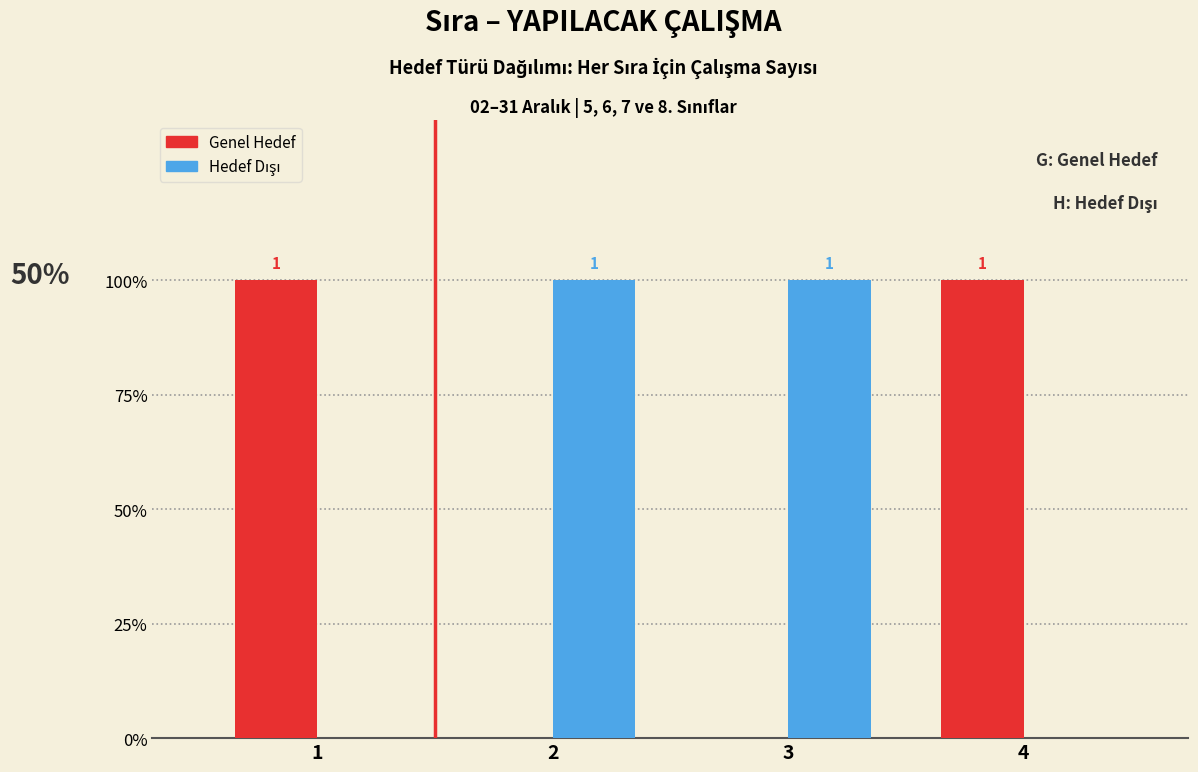

Are the bars horizontal?

No